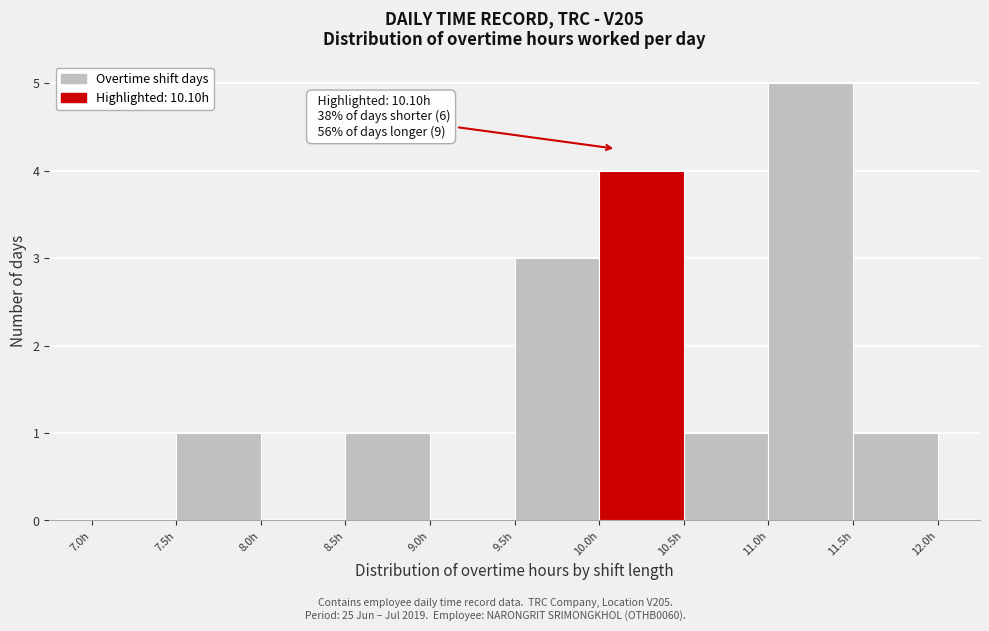

Which range on the x-axis has the tallest bar?

11.0 to 11.5